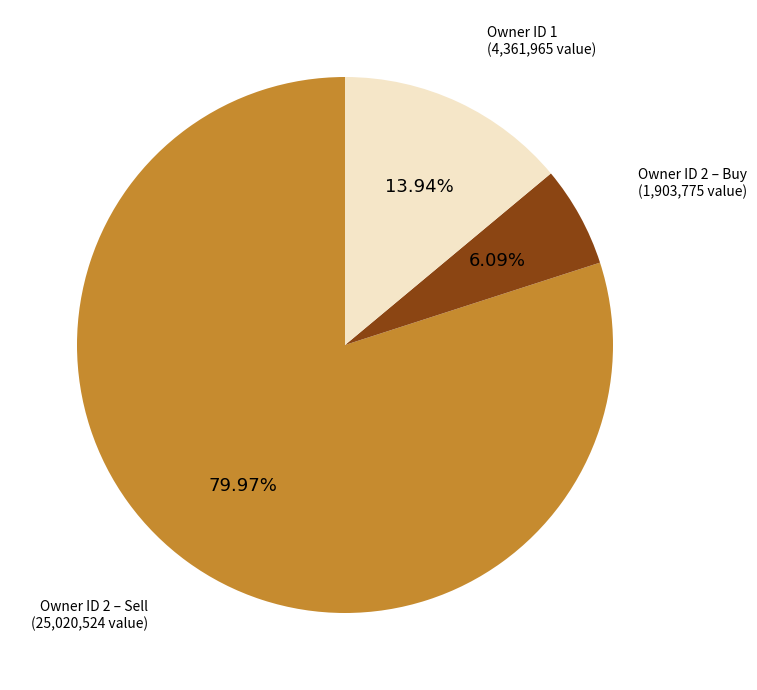

Does any single category account for the majority?

Yes